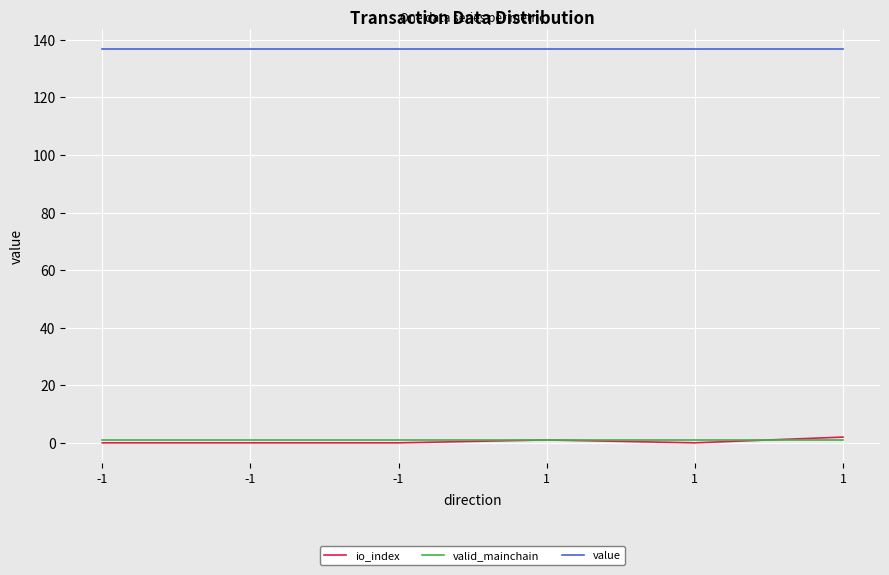

Is it true that value equals 136.9 at -1?

True